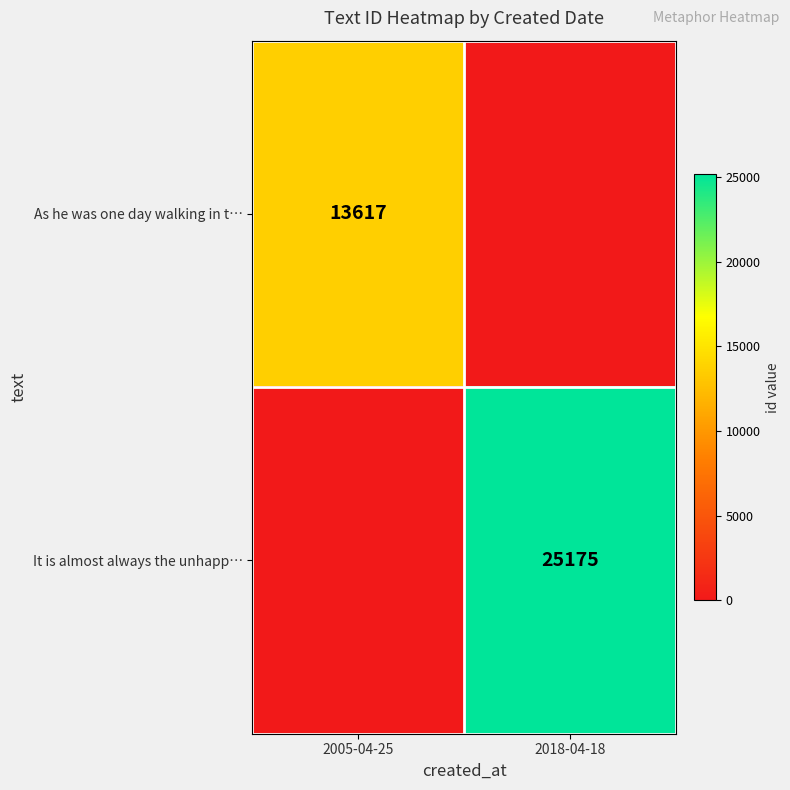

The value of It is almost always the unhapp… at 2018-04-18 is 6156. True or false?

False